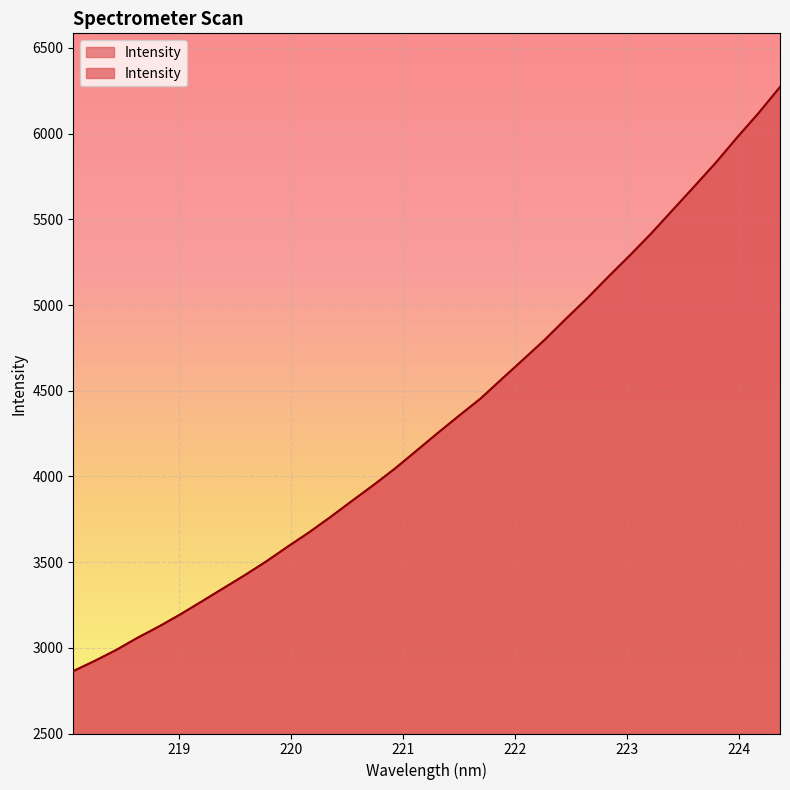

At which category does the chart reach its peak across all series?

224.3616